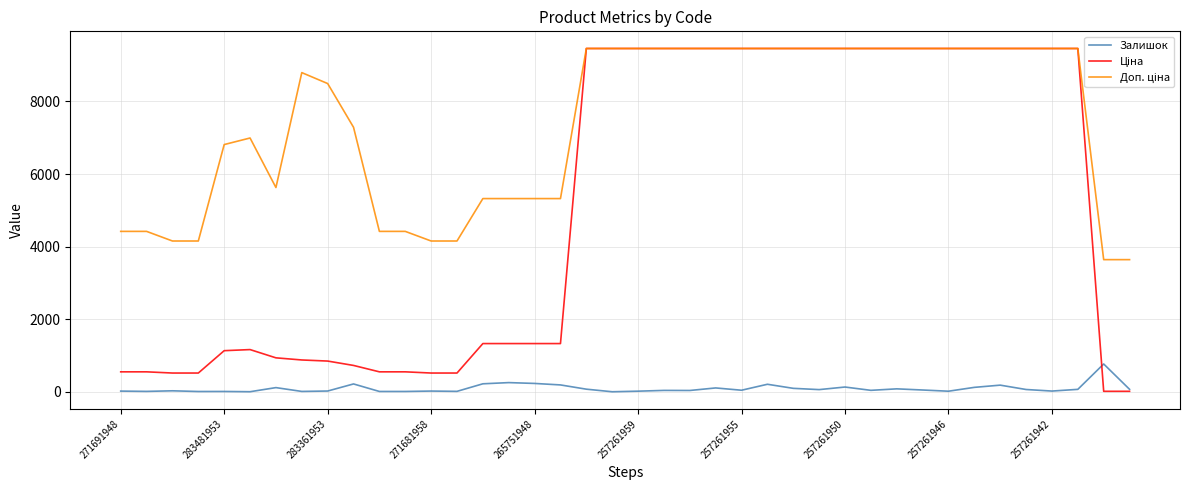

Is this an area chart (filled region under the line)?

No